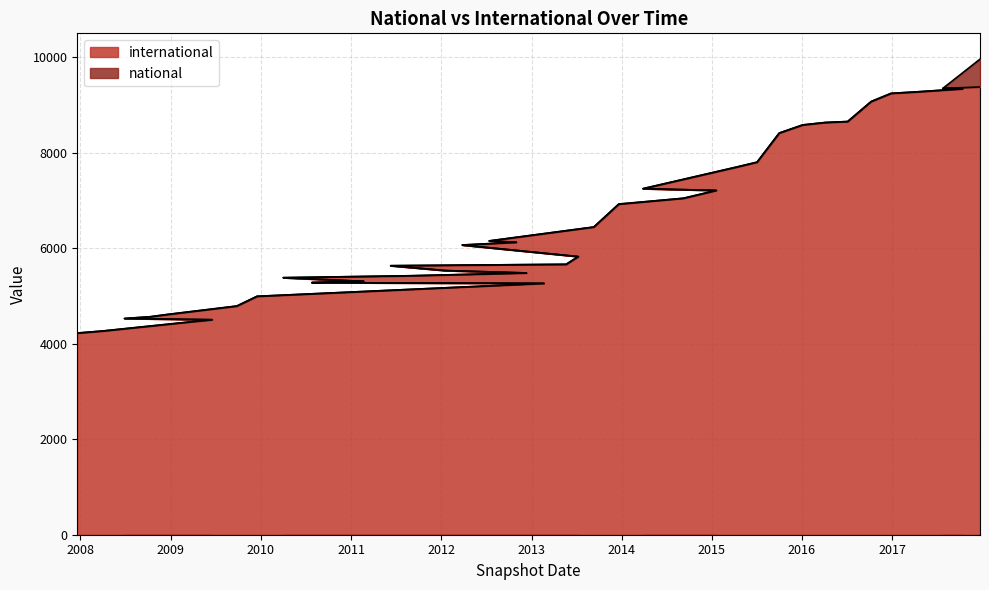

What is the difference between the values at 2009-12-16 and 2015-07-03?

2809